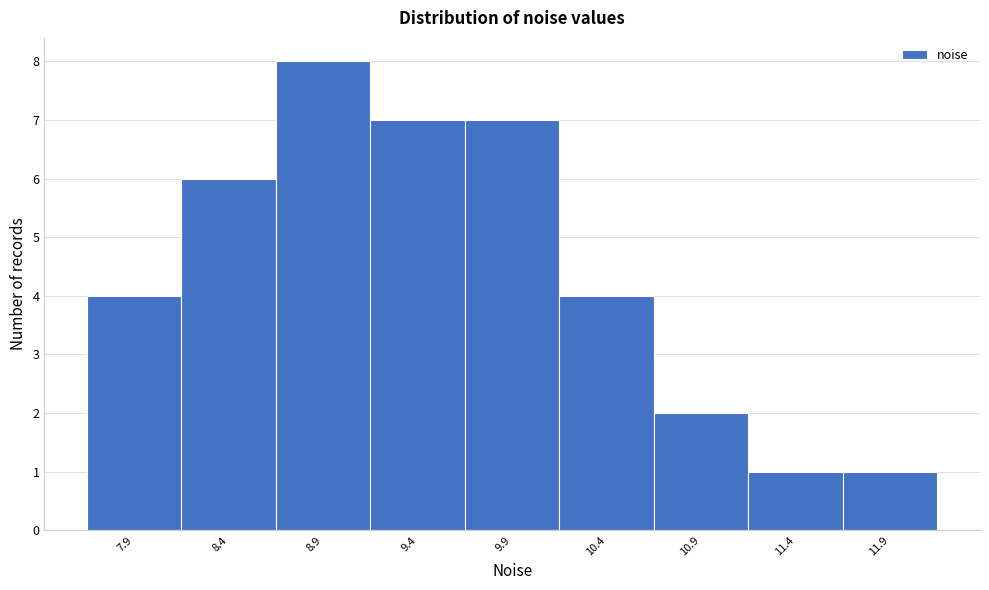

Reading left to right, transcribe all the data shown in this chart.

4	6	8	7	7	4	2	1	1